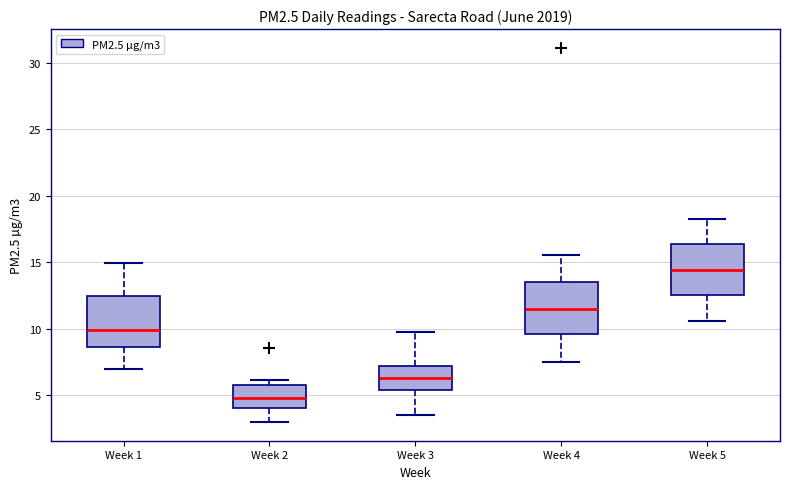

Which box has the lowest median line?

Week 2